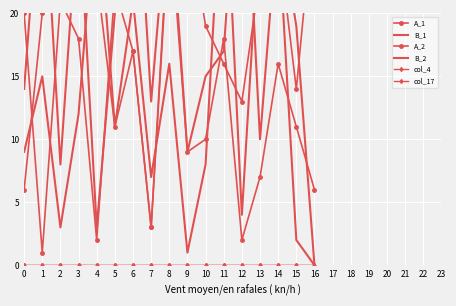

Where is the first local maximum for A_1?

2